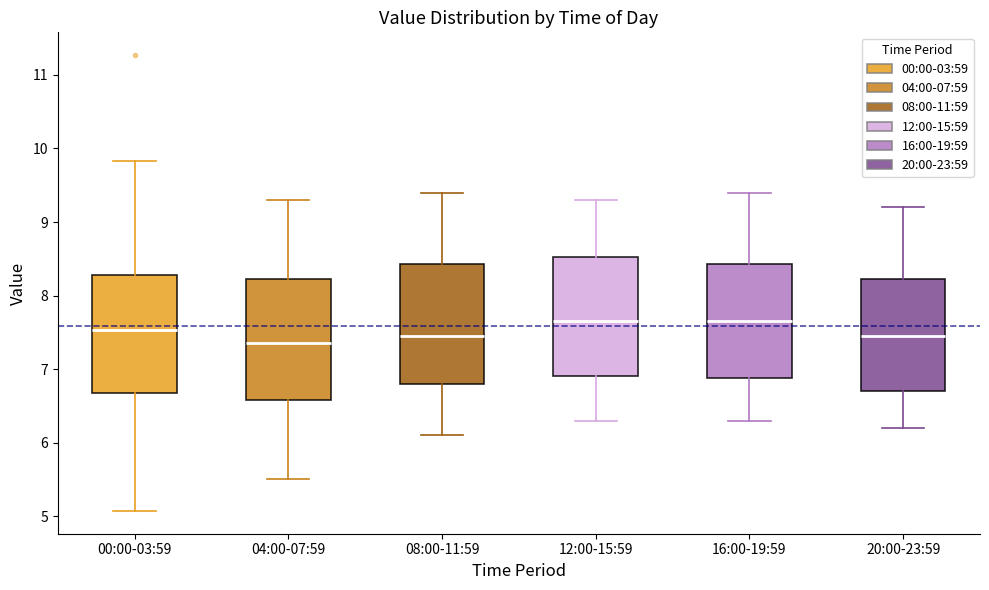

Reading left to right, read every box against the y-axis: the position of its median line, the range the box covers, and the ends of its whiskers. The values are not printed on the chart, so give them approximately, as read against the axis.

00:00-03:59: median 7.5, box 6.7 to 8.3, whiskers 5.1 to 9.8
04:00-07:59: median 7.4, box 6.6 to 8.2, whiskers 5.5 to 9.3
08:00-11:59: median 7.5, box 6.8 to 8.4, whiskers 6.1 to 9.4
12:00-15:59: median 7.7, box 6.9 to 8.5, whiskers 6.3 to 9.3
16:00-19:59: median 7.7, box 6.9 to 8.4, whiskers 6.3 to 9.4
20:00-23:59: median 7.5, box 6.7 to 8.2, whiskers 6.2 to 9.2